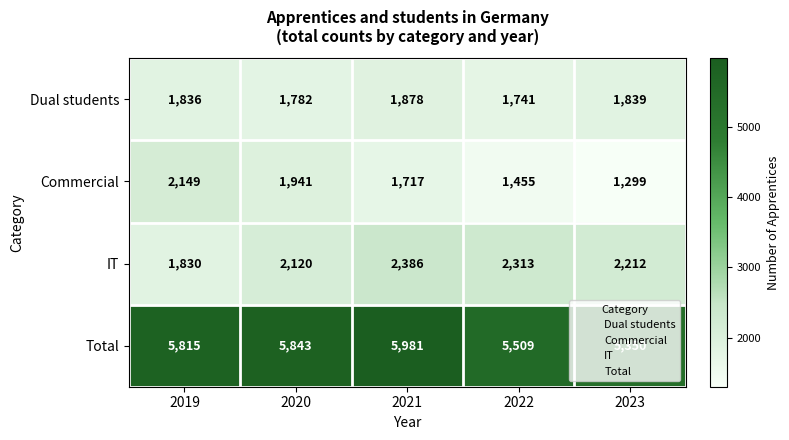

At which category is the sum across all series the highest?

2021